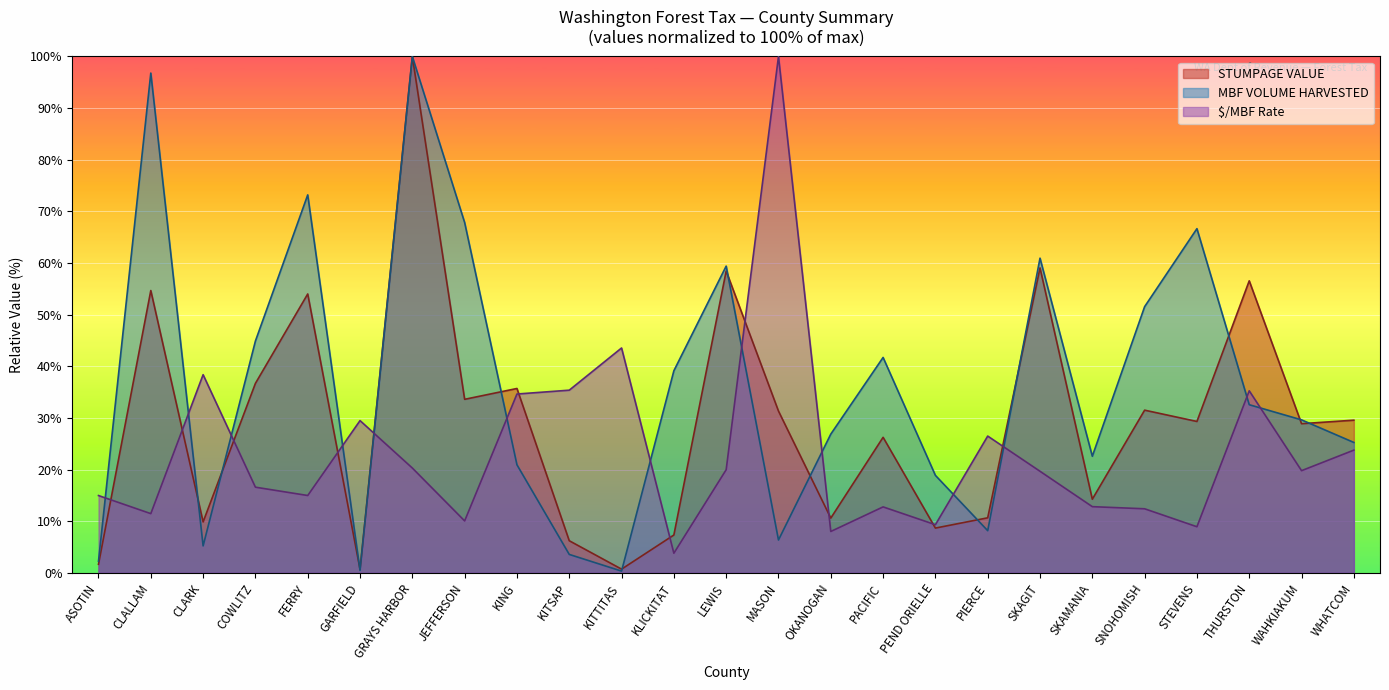

Which series changed the most between KING and PEND ORIELLE?

STUMPAGE VALUE